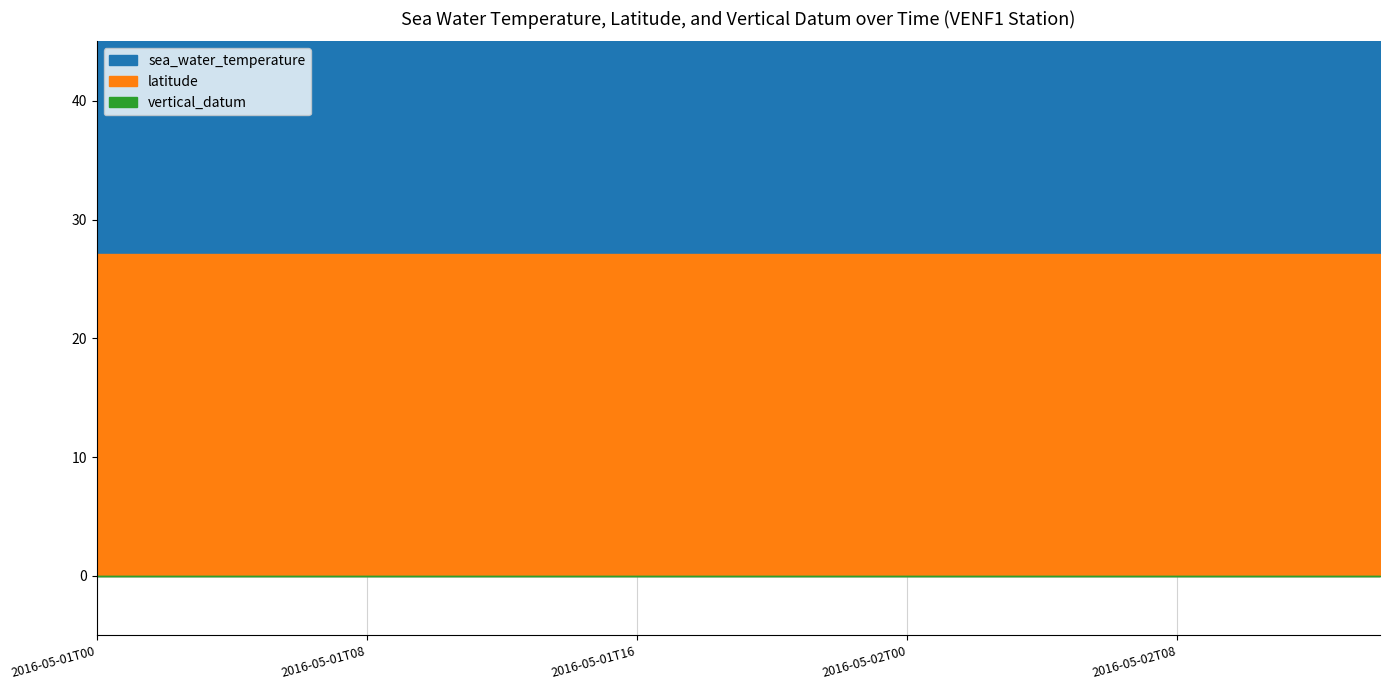

The sea_water_temperature series shows 27.7 at 2016-05-02T08. True or false?

True